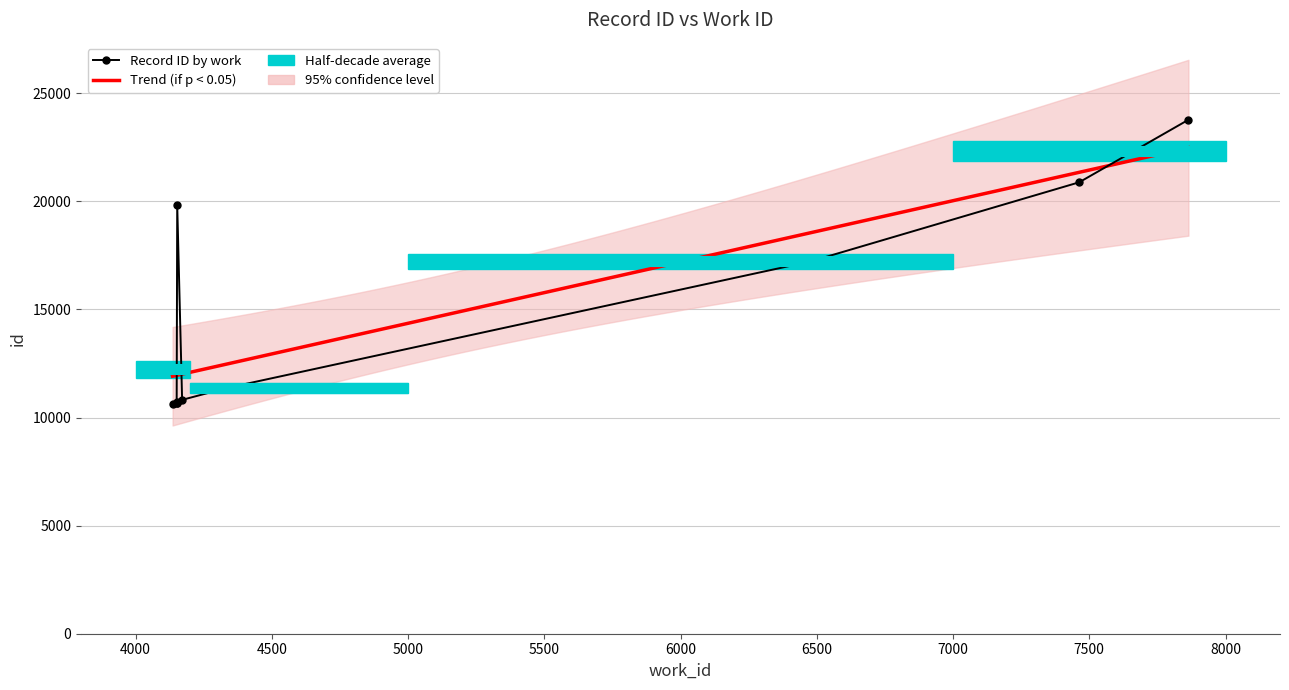

Which category has the highest value across all series?

7864